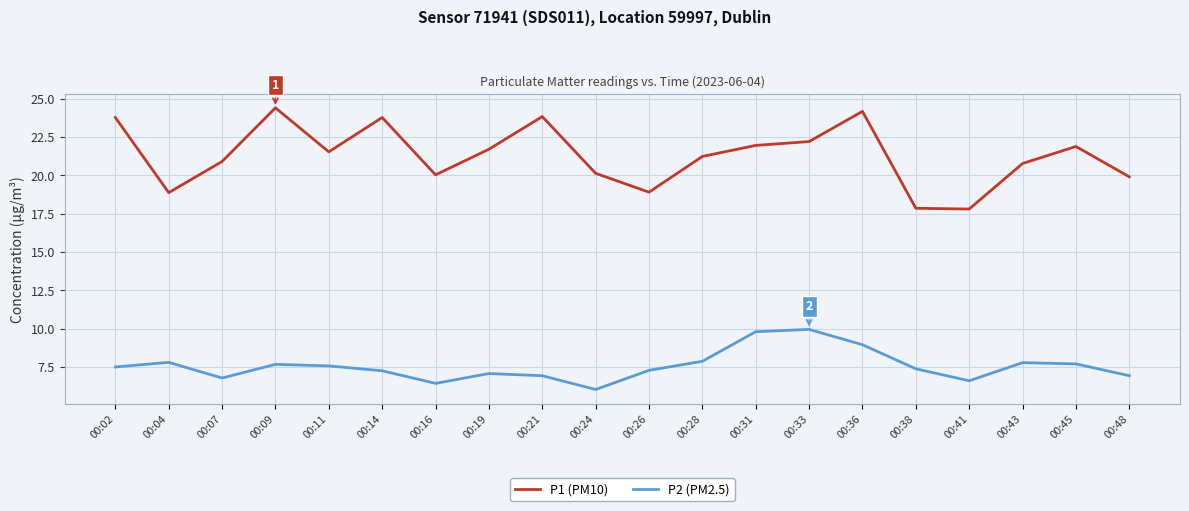

What is the difference between the P2 (PM2.5) values at 00:04 and 00:02?

0.3